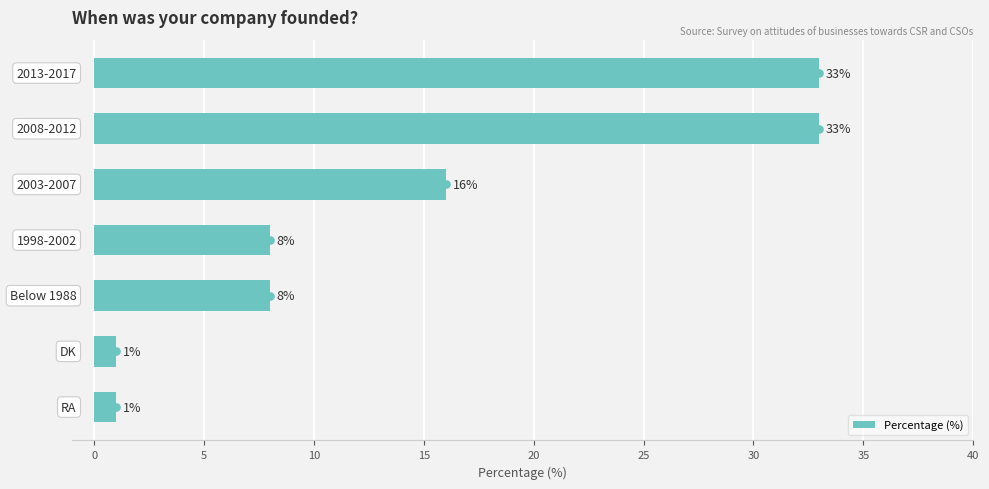

What is the change in value from 5 to 15?

-8